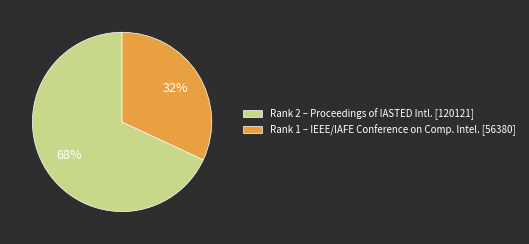

True or false: Rank 2 – Proceedings of IASTED Intl. [120121] accounts for 60% of the total.

False